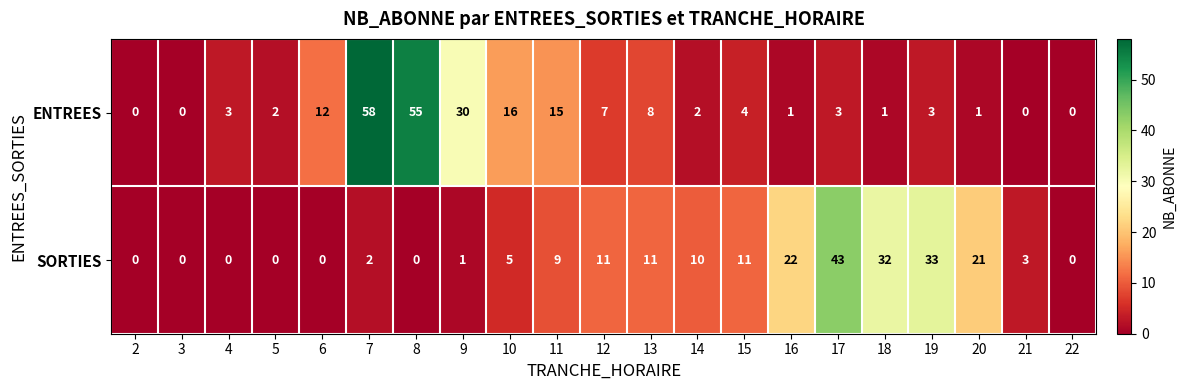

Where is SORTIES nearest to the value 21?

20